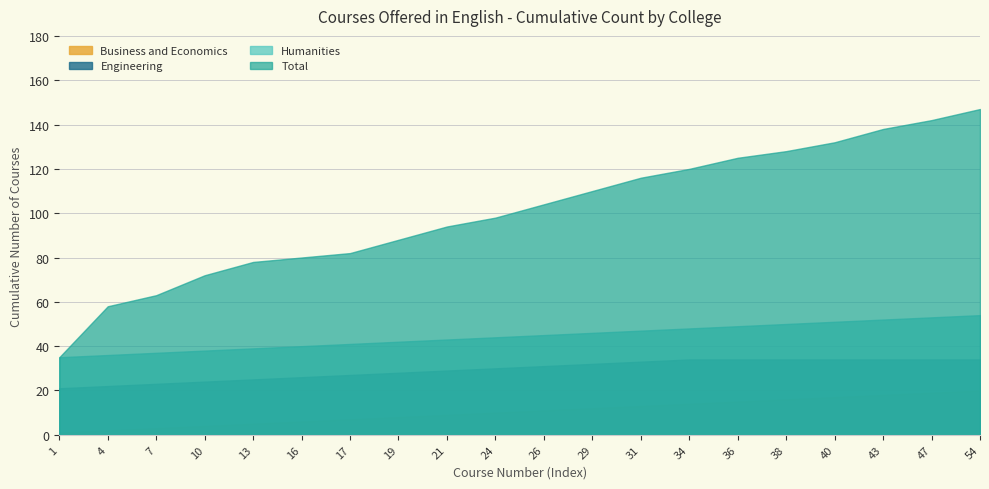

True or false: Total has a value of 44 at 47.

False